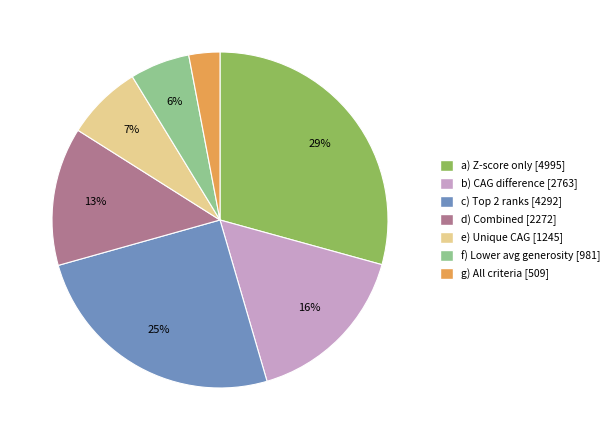

Does any single category account for the majority?

No